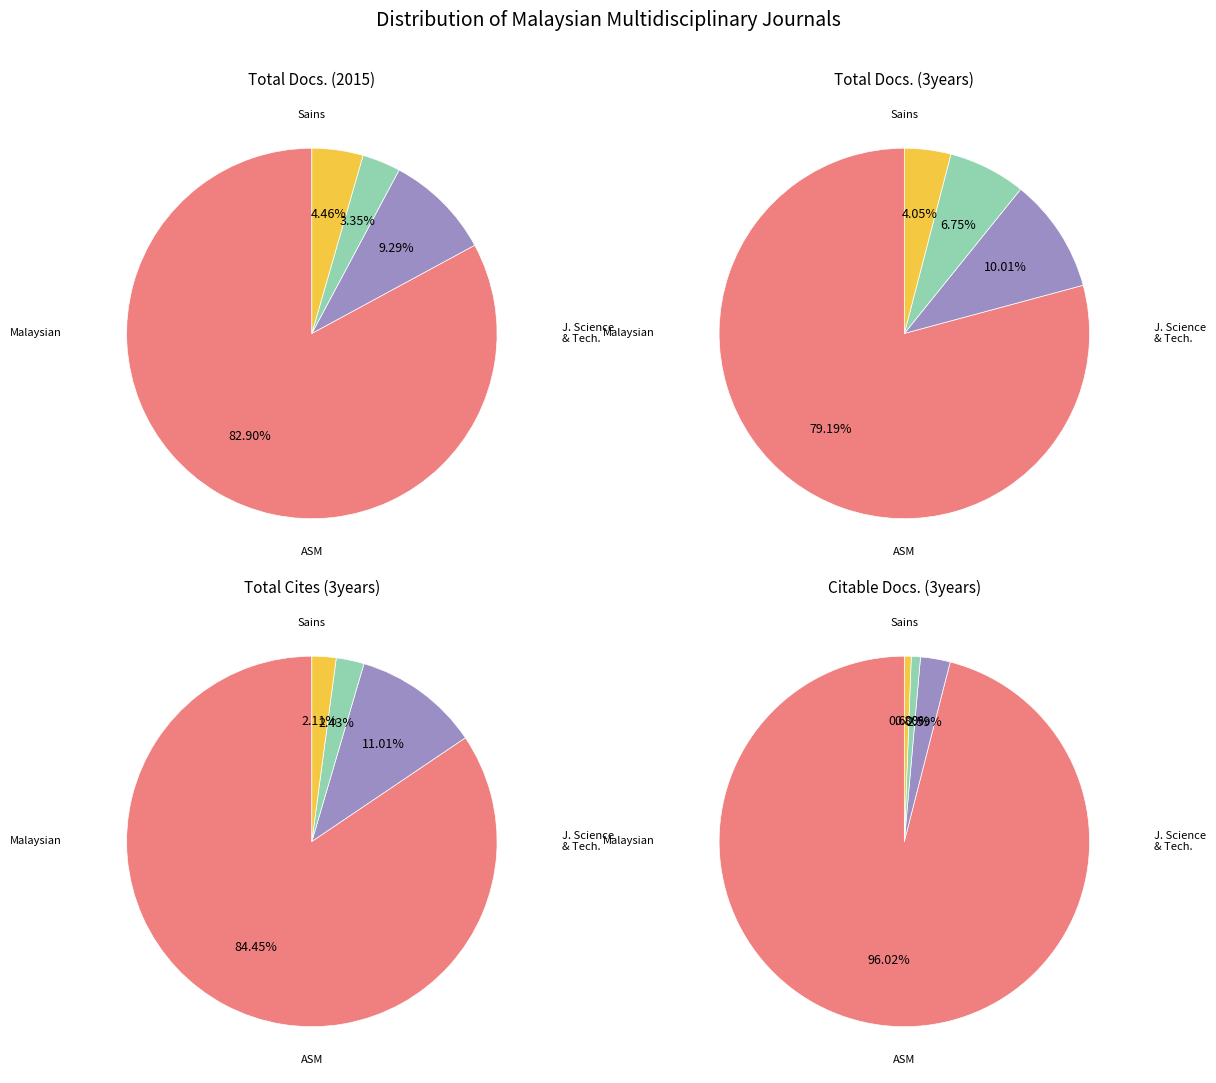

How many segments does this pie chart have?

4